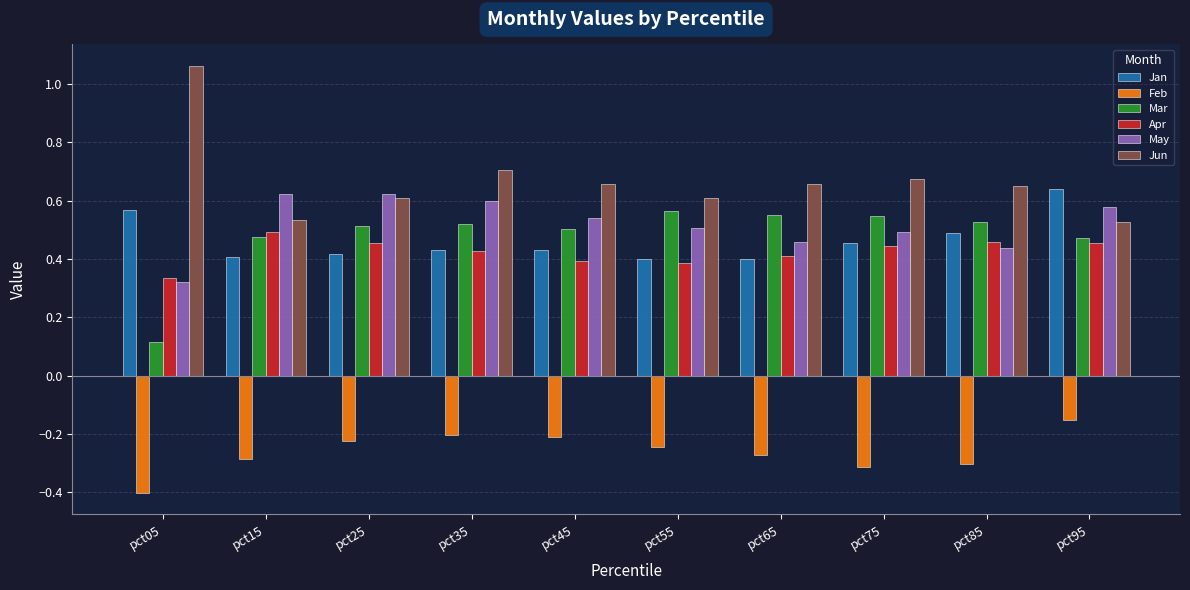

Is the value of Apr at pct55 greater than the value of May at pct95?

No